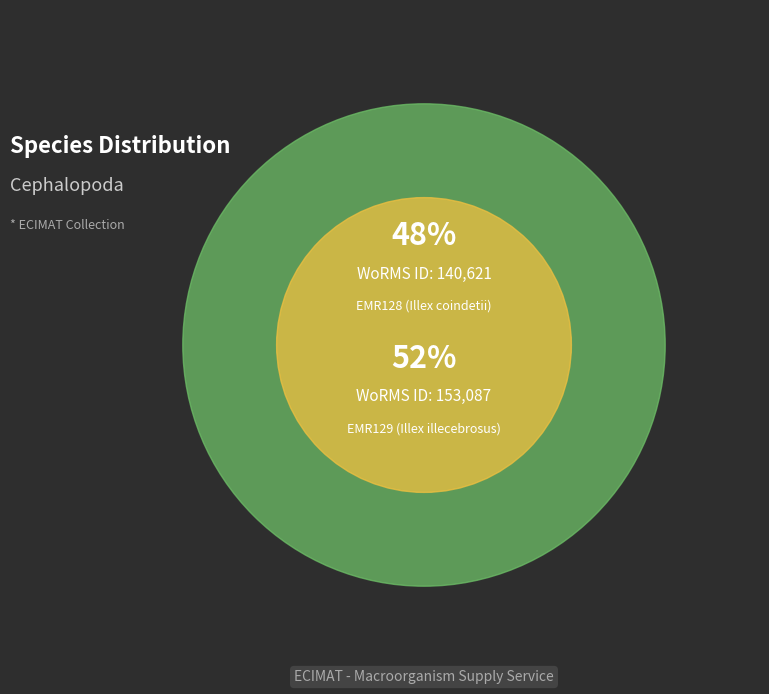

To the nearest percent, what is the combined percentage of EMR129 (Illex illecebrosus) and EMR128 (Illex coindetii)?

100%